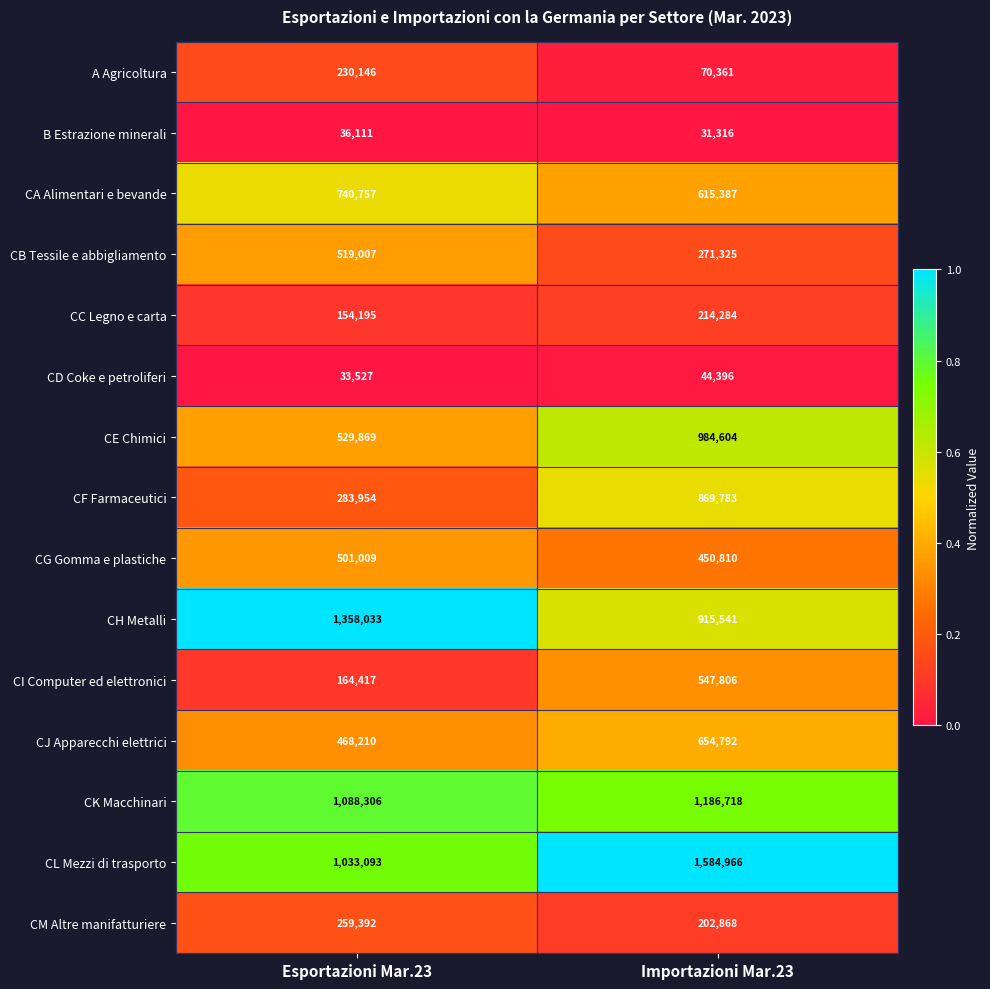

Where is CL Mezzi di trasporto nearest to the value 1309029?

Esportazioni Mar.23